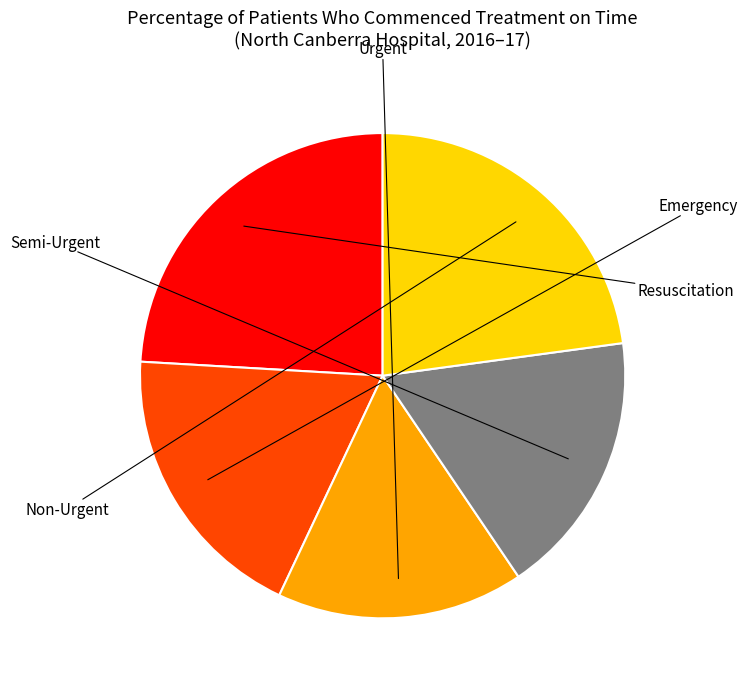

Does any single category account for the majority?

No